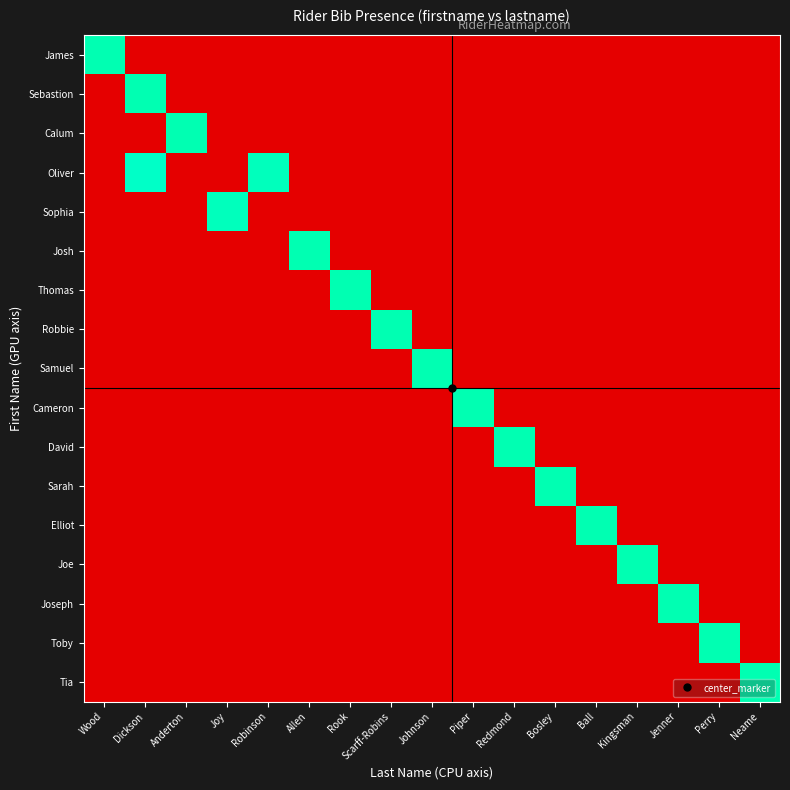

Reading left to right, extract all data points from this chart.

James: Wood=1.0	Dickson=0.0	Anderton=0.0	Joy=0.0	Robinson=0.0	Allen=0.0	Rook=0.0	Scarff-Robins=0.0	Johnson=0.0	Piper=0.0	Redmond=0.0	Bosley=0.0	Ball=0.0	Kingsman=0.0	Jenner=0.0	Perry=0.0	Neame=0.0
Sebastion: Wood=0.0	Dickson=1.0	Anderton=0.0	Joy=0.0	Robinson=0.0	Allen=0.0	Rook=0.0	Scarff-Robins=0.0	Johnson=0.0	Piper=0.0	Redmond=0.0	Bosley=0.0	Ball=0.0	Kingsman=0.0	Jenner=0.0	Perry=0.0	Neame=0.0
Calum: Wood=0.0	Dickson=0.0	Anderton=1.0	Joy=0.0	Robinson=0.0	Allen=0.0	Rook=0.0	Scarff-Robins=0.0	Johnson=0.0	Piper=0.0	Redmond=0.0	Bosley=0.0	Ball=0.0	Kingsman=0.0	Jenner=0.0	Perry=0.0	Neame=0.0
Oliver: Wood=0.0	Dickson=0.9	Anderton=0.0	Joy=0.0	Robinson=0.9	Allen=0.0	Rook=0.0	Scarff-Robins=0.0	Johnson=0.0	Piper=0.0	Redmond=0.0	Bosley=0.0	Ball=0.0	Kingsman=0.0	Jenner=0.0	Perry=0.0	Neame=0.0
Sophia: Wood=0.0	Dickson=0.0	Anderton=0.0	Joy=0.9	Robinson=0.0	Allen=0.0	Rook=0.0	Scarff-Robins=0.0	Johnson=0.0	Piper=0.0	Redmond=0.0	Bosley=0.0	Ball=0.0	Kingsman=0.0	Jenner=0.0	Perry=0.0	Neame=0.0
Josh: Wood=0.0	Dickson=0.0	Anderton=0.0	Joy=0.0	Robinson=0.0	Allen=1.0	Rook=0.0	Scarff-Robins=0.0	Johnson=0.0	Piper=0.0	Redmond=0.0	Bosley=0.0	Ball=0.0	Kingsman=0.0	Jenner=0.0	Perry=0.0	Neame=0.0
Thomas: Wood=0.0	Dickson=0.0	Anderton=0.0	Joy=0.0	Robinson=0.0	Allen=0.0	Rook=1.0	Scarff-Robins=0.0	Johnson=0.0	Piper=0.0	Redmond=0.0	Bosley=0.0	Ball=0.0	Kingsman=0.0	Jenner=0.0	Perry=0.0	Neame=0.0
Robbie: Wood=0.0	Dickson=0.0	Anderton=0.0	Joy=0.0	Robinson=0.0	Allen=0.0	Rook=0.0	Scarff-Robins=1.0	Johnson=0.0	Piper=0.0	Redmond=0.0	Bosley=0.0	Ball=0.0	Kingsman=0.0	Jenner=0.0	Perry=0.0	Neame=0.0
Samuel: Wood=0.0	Dickson=0.0	Anderton=0.0	Joy=0.0	Robinson=0.0	Allen=0.0	Rook=0.0	Scarff-Robins=0.0	Johnson=1.0	Piper=0.0	Redmond=0.0	Bosley=0.0	Ball=0.0	Kingsman=0.0	Jenner=0.0	Perry=0.0	Neame=0.0
Cameron: Wood=0.0	Dickson=0.0	Anderton=0.0	Joy=0.0	Robinson=0.0	Allen=0.0	Rook=0.0	Scarff-Robins=0.0	Johnson=0.0	Piper=1.0	Redmond=0.0	Bosley=0.0	Ball=0.0	Kingsman=0.0	Jenner=0.0	Perry=0.0	Neame=0.0
David: Wood=0.0	Dickson=0.0	Anderton=0.0	Joy=0.0	Robinson=0.0	Allen=0.0	Rook=0.0	Scarff-Robins=0.0	Johnson=0.0	Piper=0.0	Redmond=1.0	Bosley=0.0	Ball=0.0	Kingsman=0.0	Jenner=0.0	Perry=0.0	Neame=0.0
Sarah: Wood=0.0	Dickson=0.0	Anderton=0.0	Joy=0.0	Robinson=0.0	Allen=0.0	Rook=0.0	Scarff-Robins=0.0	Johnson=0.0	Piper=0.0	Redmond=0.0	Bosley=1.0	Ball=0.0	Kingsman=0.0	Jenner=0.0	Perry=0.0	Neame=0.0
Elliot: Wood=0.0	Dickson=0.0	Anderton=0.0	Joy=0.0	Robinson=0.0	Allen=0.0	Rook=0.0	Scarff-Robins=0.0	Johnson=0.0	Piper=0.0	Redmond=0.0	Bosley=0.0	Ball=1.0	Kingsman=0.0	Jenner=0.0	Perry=0.0	Neame=0.0
Joe: Wood=0.0	Dickson=0.0	Anderton=0.0	Joy=0.0	Robinson=0.0	Allen=0.0	Rook=0.0	Scarff-Robins=0.0	Johnson=0.0	Piper=0.0	Redmond=0.0	Bosley=0.0	Ball=0.0	Kingsman=1.0	Jenner=0.0	Perry=0.0	Neame=0.0
Joseph: Wood=0.0	Dickson=0.0	Anderton=0.0	Joy=0.0	Robinson=0.0	Allen=0.0	Rook=0.0	Scarff-Robins=0.0	Johnson=0.0	Piper=0.0	Redmond=0.0	Bosley=0.0	Ball=0.0	Kingsman=0.0	Jenner=1.0	Perry=0.0	Neame=0.0
Toby: Wood=0.0	Dickson=0.0	Anderton=0.0	Joy=0.0	Robinson=0.0	Allen=0.0	Rook=0.0	Scarff-Robins=0.0	Johnson=0.0	Piper=0.0	Redmond=0.0	Bosley=0.0	Ball=0.0	Kingsman=0.0	Jenner=0.0	Perry=1.0	Neame=0.0
Tia: Wood=0.0	Dickson=0.0	Anderton=0.0	Joy=0.0	Robinson=0.0	Allen=0.0	Rook=0.0	Scarff-Robins=0.0	Johnson=0.0	Piper=0.0	Redmond=0.0	Bosley=0.0	Ball=0.0	Kingsman=0.0	Jenner=0.0	Perry=0.0	Neame=1.0